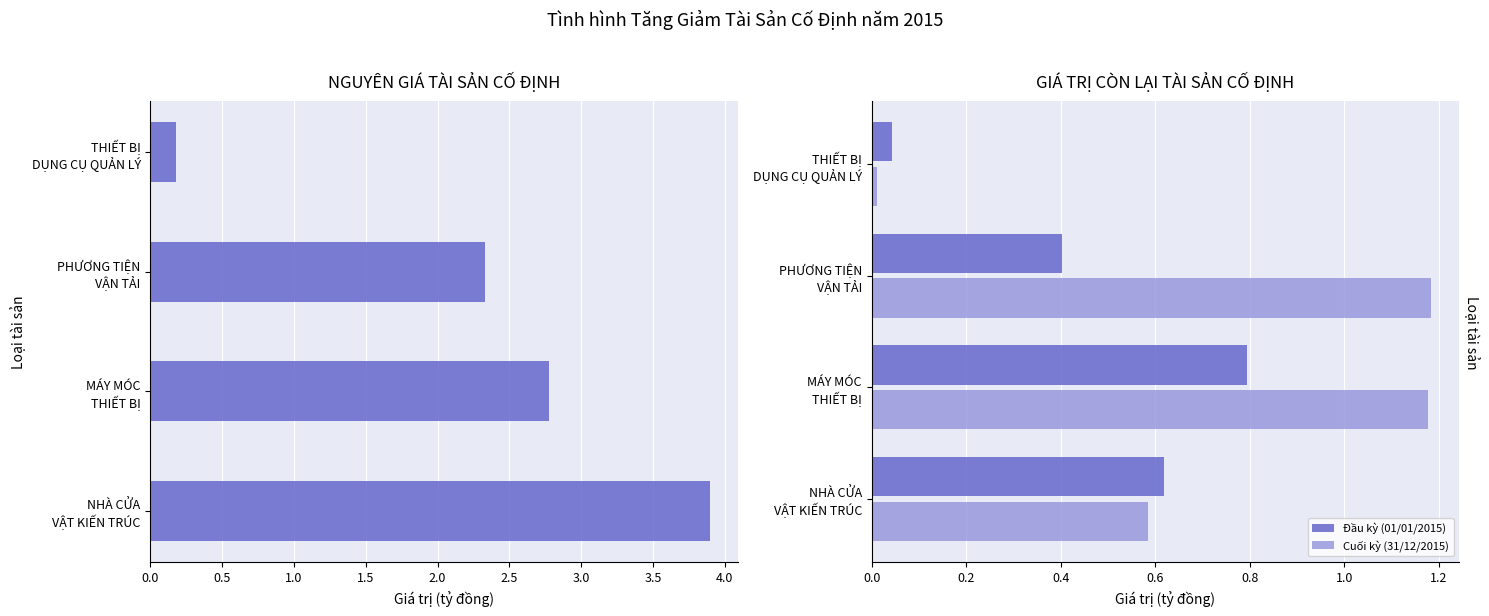

True or false: Đầu kỳ (01/01/2015) has a value of 0.1 at THIẾT BỊ DỤNG CỤ QUẢN LÝ.

False